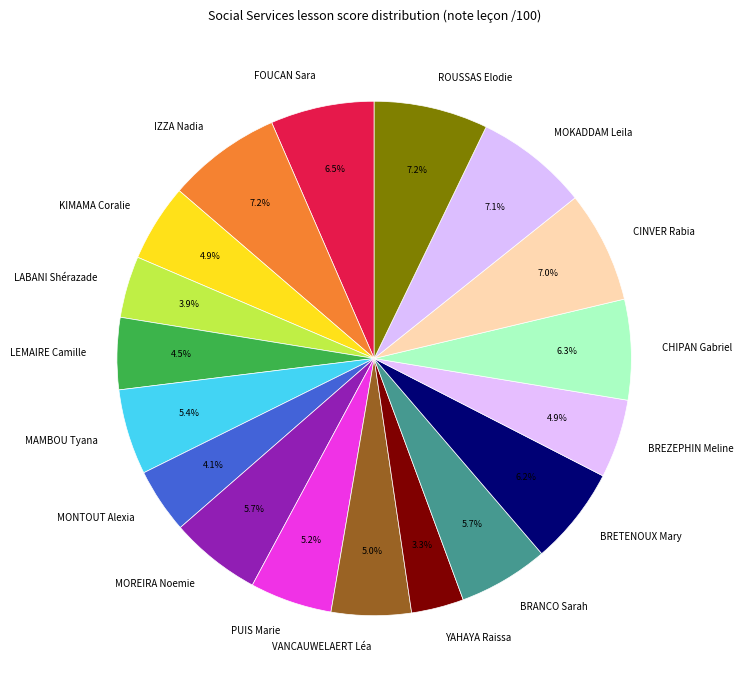

To the nearest percent, what is the average slice percentage?

6%